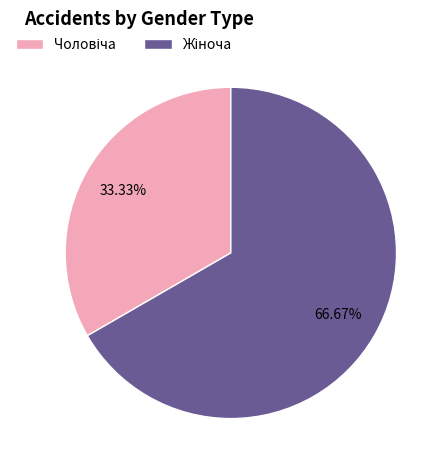

Is there any slice that represents more than half of the pie?

Yes